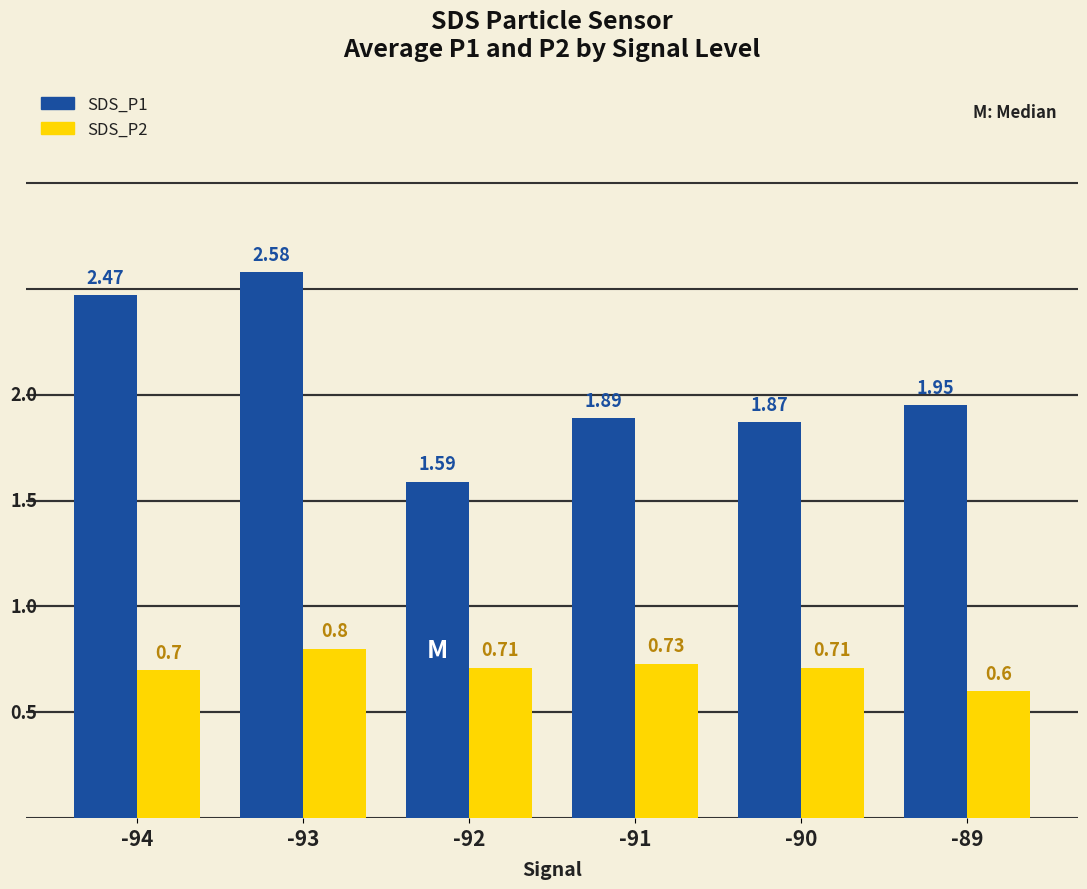

What is the total value across all series at -92?

2.3